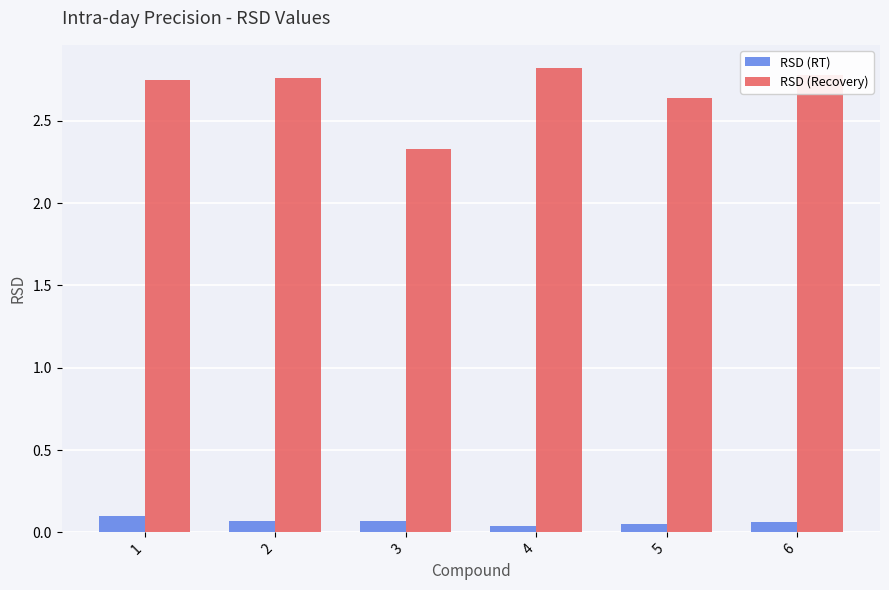

Is the value of RSD (RT) at 6 greater than the value of RSD (Recovery) at 2?

No